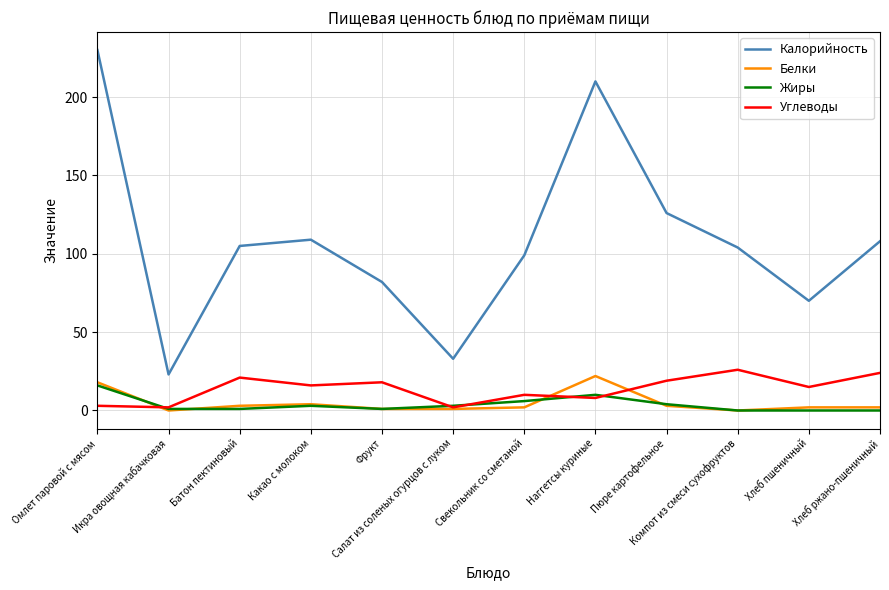

What is the sum of all Углеводы values?

164